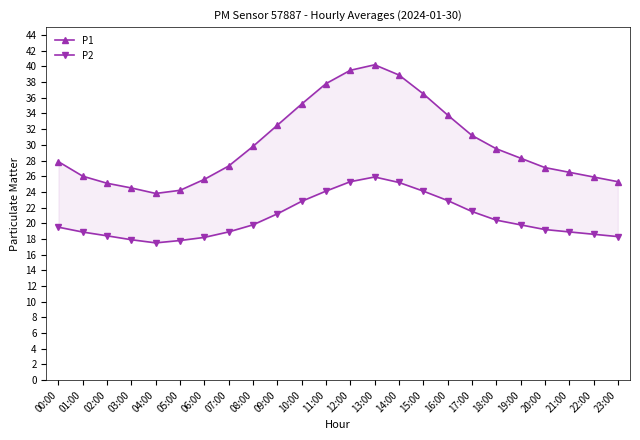

What is the difference between the maximum and minimum values in the P2 series?

8.4